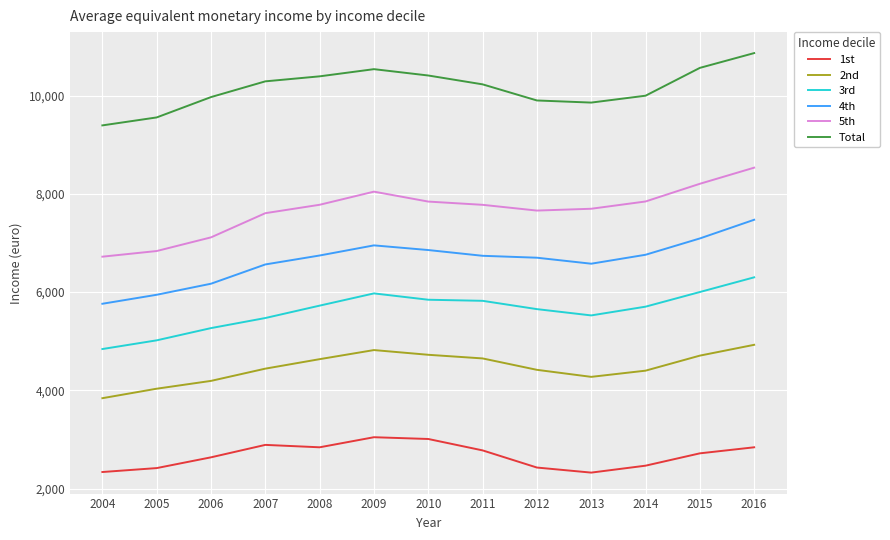

Between 2005 and 2006, which series saw the biggest shift?

Total